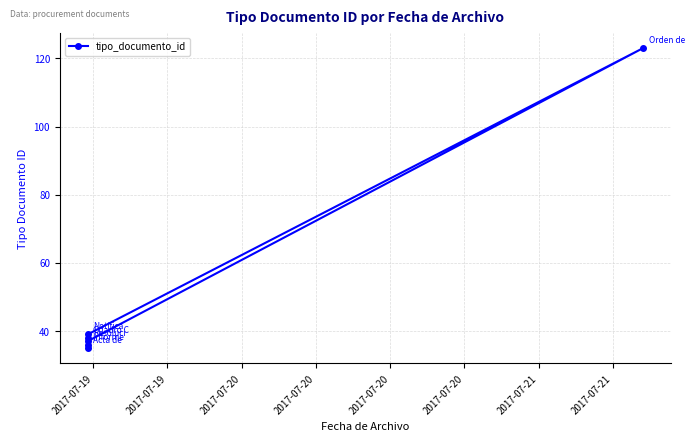

What is the smallest value displayed?

35